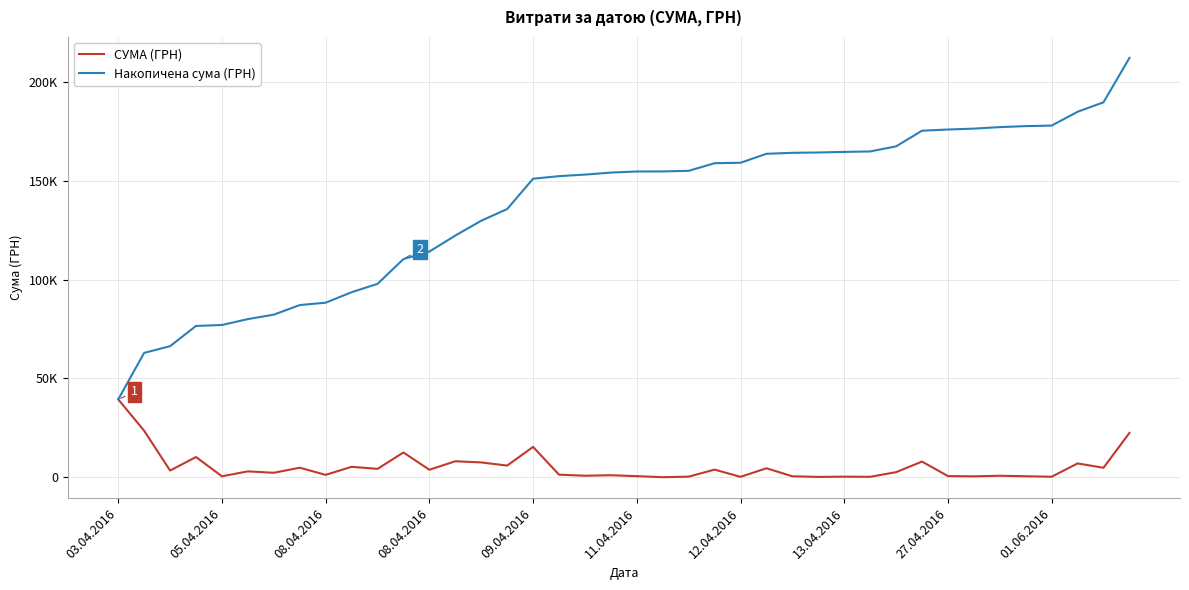

True or false: Накопичена сума (ГРН) and СУМА (ГРН) intersect in this chart.

False